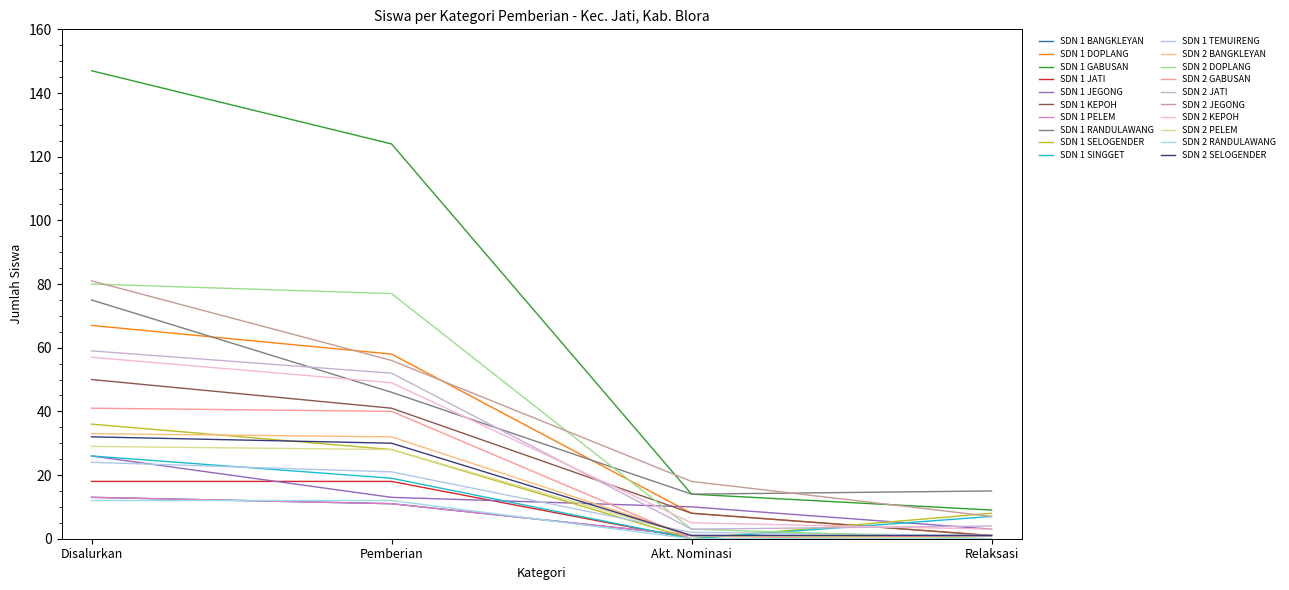

Does the chart have visible grid lines?

No